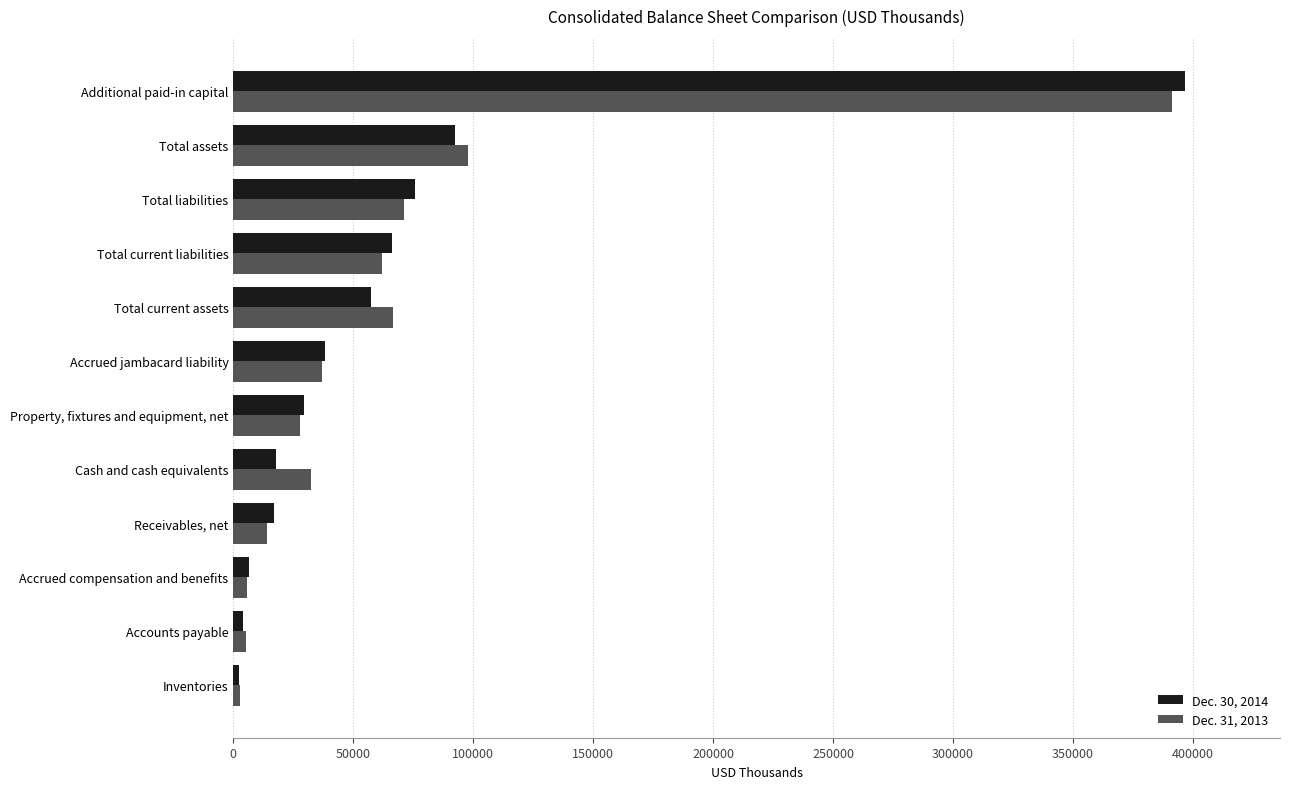

List the labels in order of Dec. 30, 2014 value, smallest first.

Inventories, Accounts payable, Accrued compensation and benefits, Receivables, net, Cash and cash equivalents, Property, fixtures and equipment, net, Accrued jambacard liability, Total current assets, Total current liabilities, Total liabilities, Total assets, Additional paid-in capital